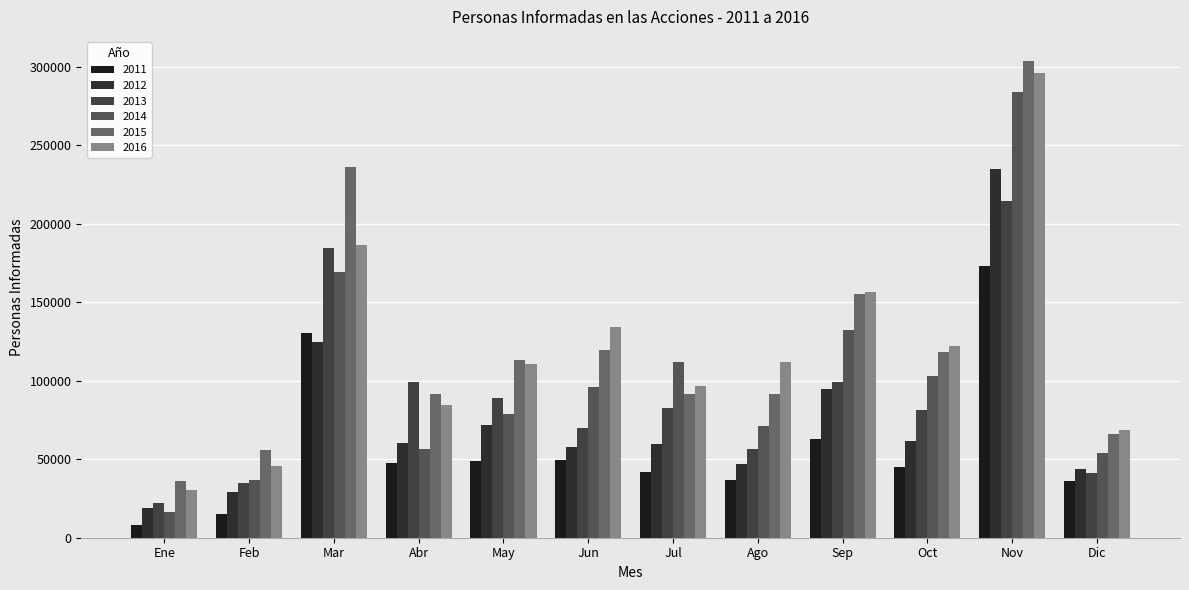

What are all the series names shown in the legend?

2011, 2012, 2013, 2014, 2015, 2016